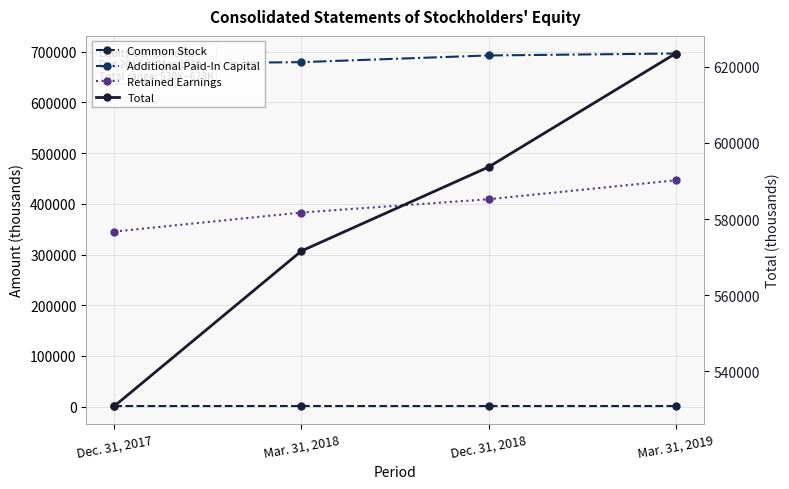

What position from the right is Mar. 31, 2018?

3